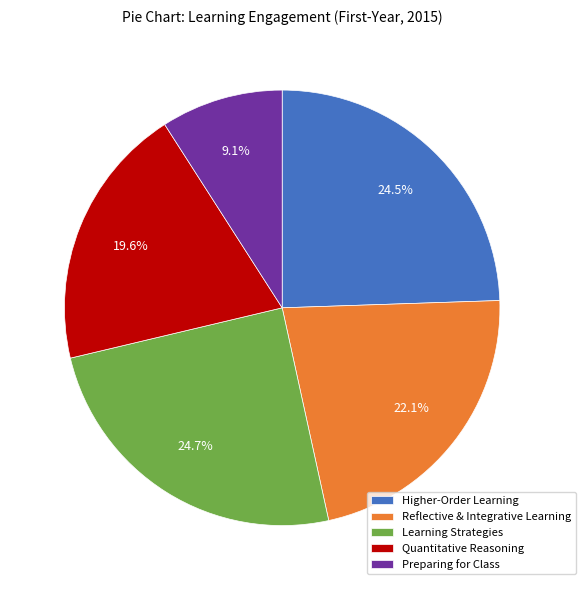

What is the smallest slice in the pie chart?

Preparing for Class